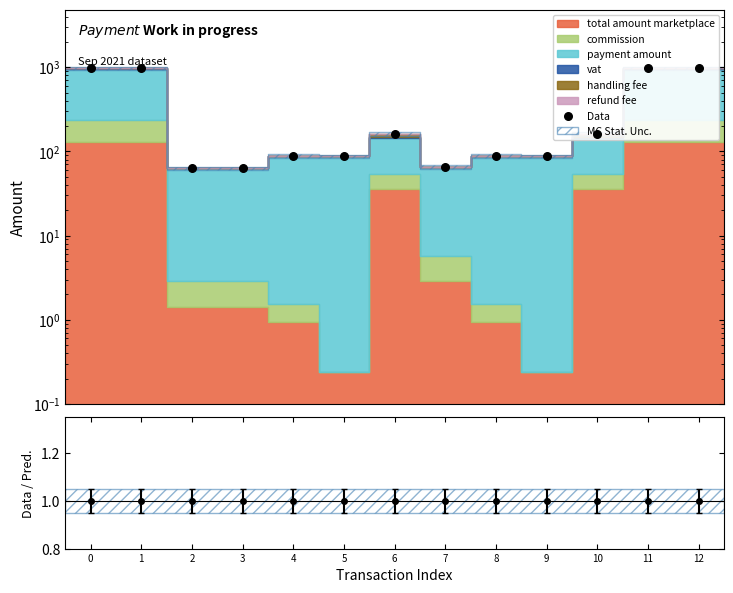

Between 9 and 10, which is larger?

10